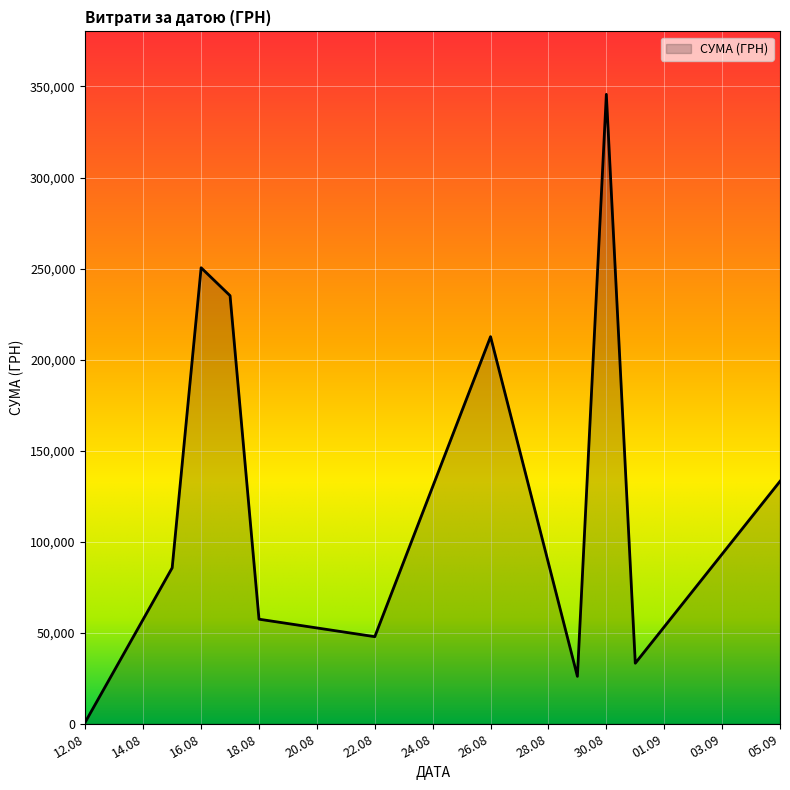

What is the maximum value shown in the chart?

345687.3